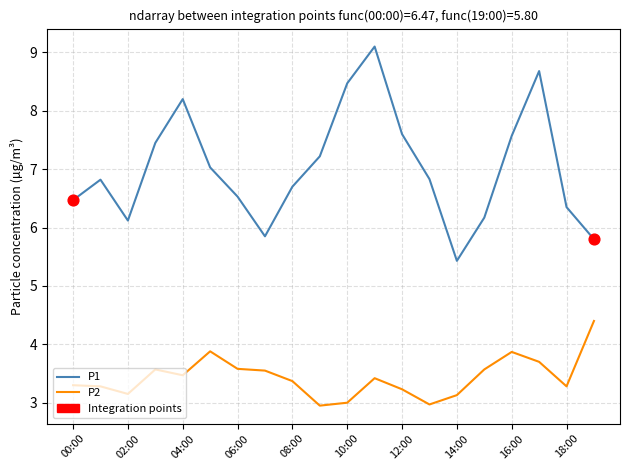

Which series has the largest range (max minus min)?

P1